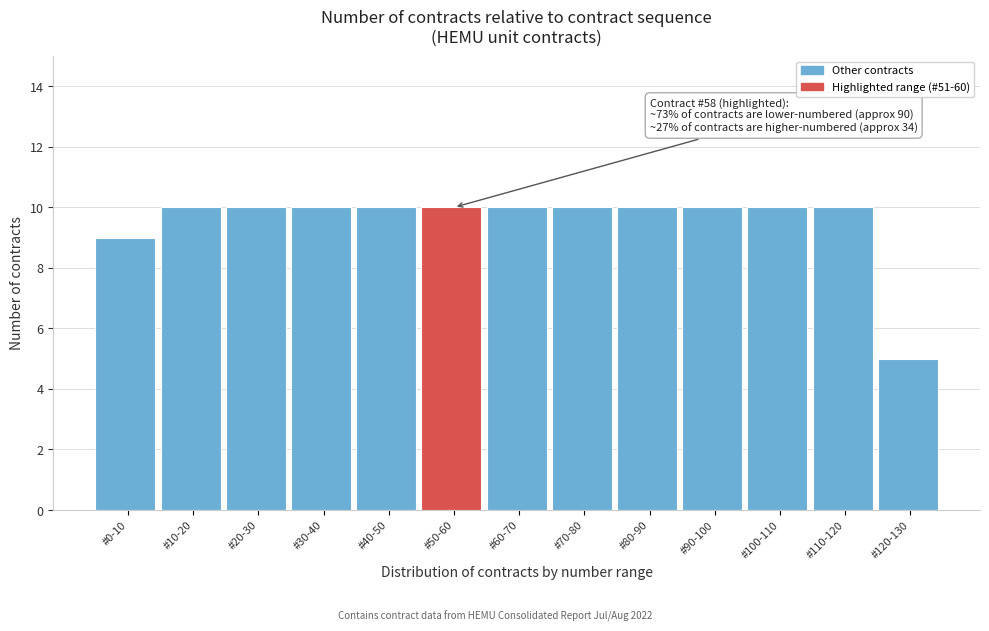

Reading right to left, what are all the values shown in this chart?

#120-130=5	#110-120=10	#100-110=10	#90-100=10	#80-90=10	#70-80=10	#60-70=10	#50-60=10	#40-50=10	#30-40=10	#20-30=10	#10-20=10	#0-10=9